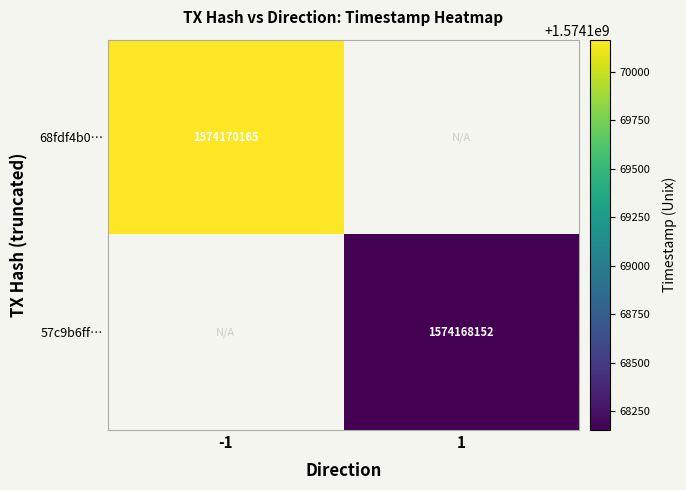

How many categories are shown in the chart?

2